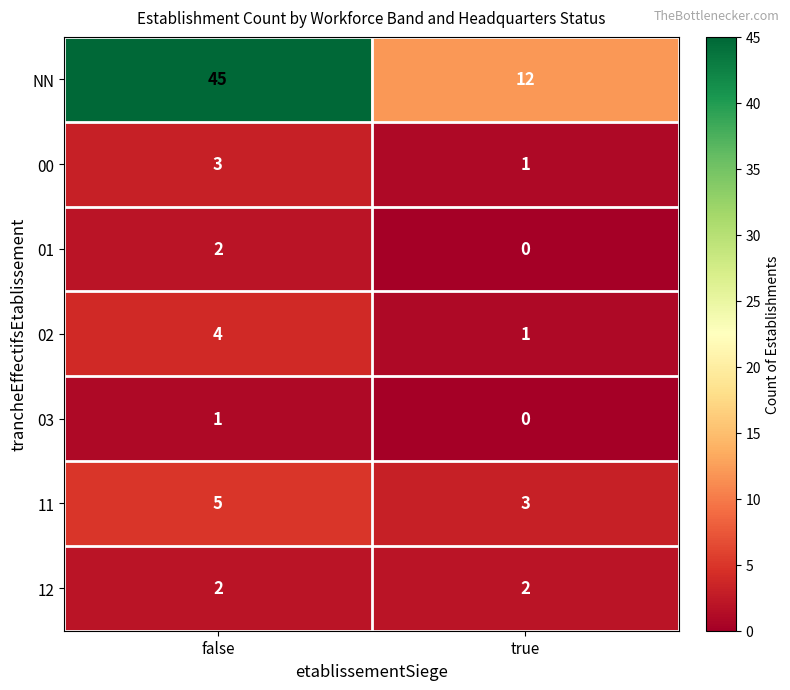

At how many categories does at least one series exceed 35?

1